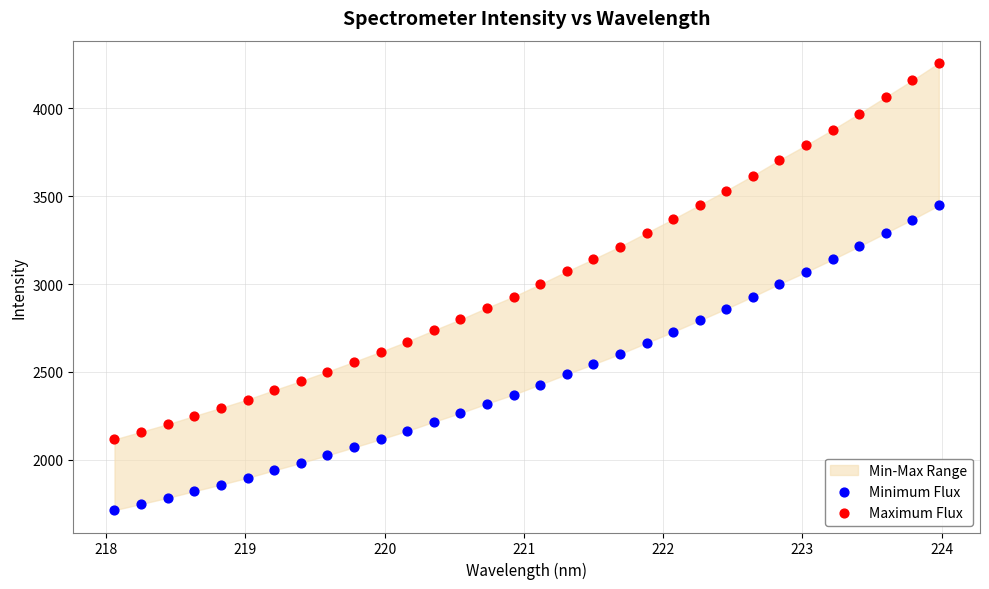

Which series contains the lowest Y value?

Minimum Flux